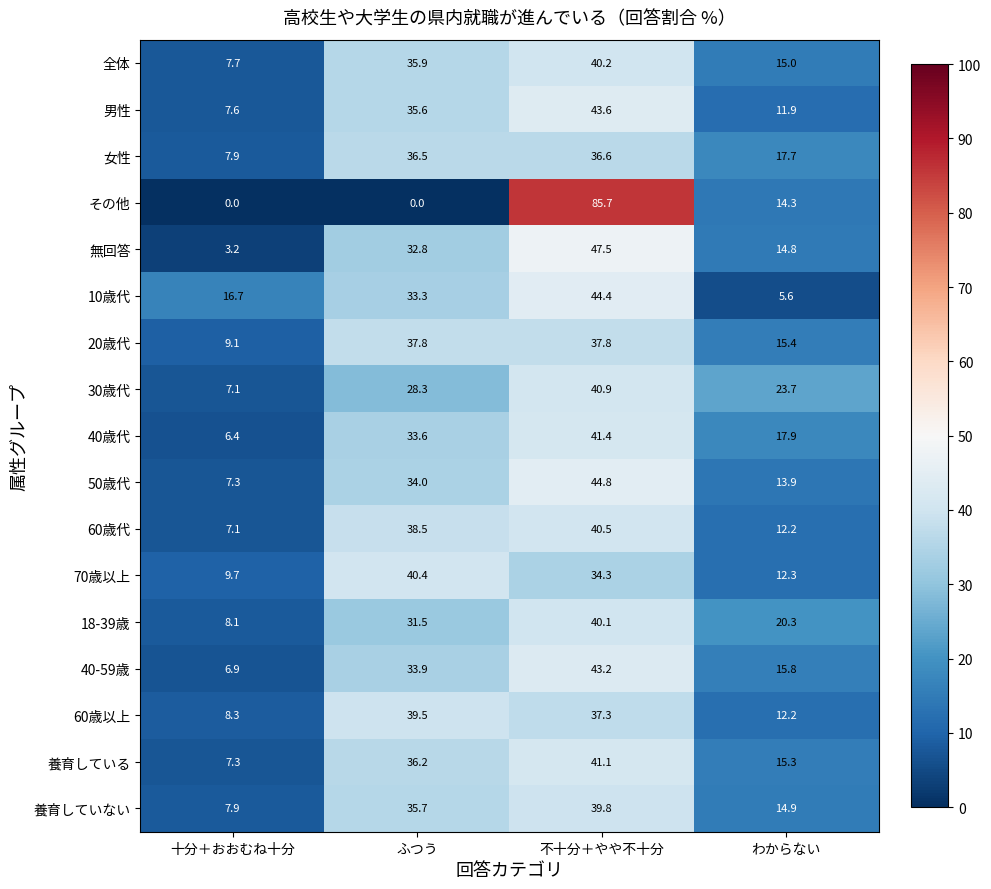

What is the maximum value shown in the chart?

85.7